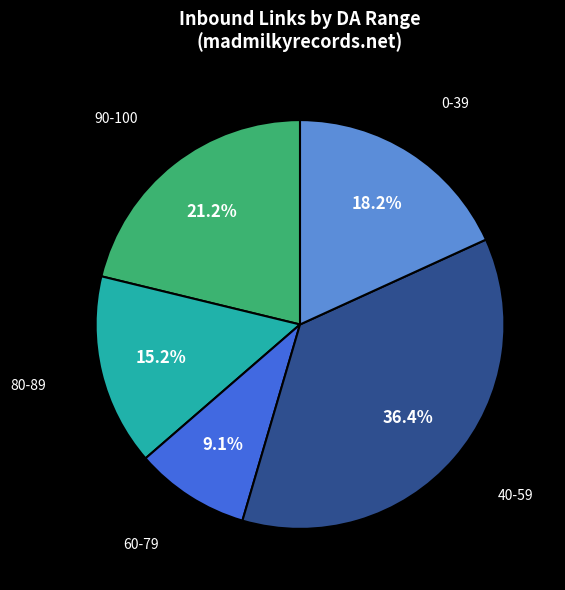

Which slice is the largest?

40-59